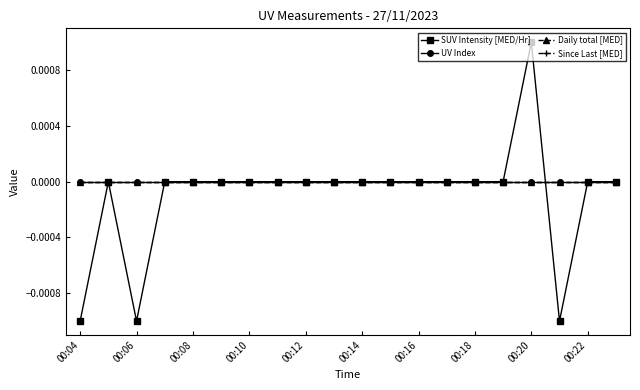

Is this an area chart (filled region under the line)?

No